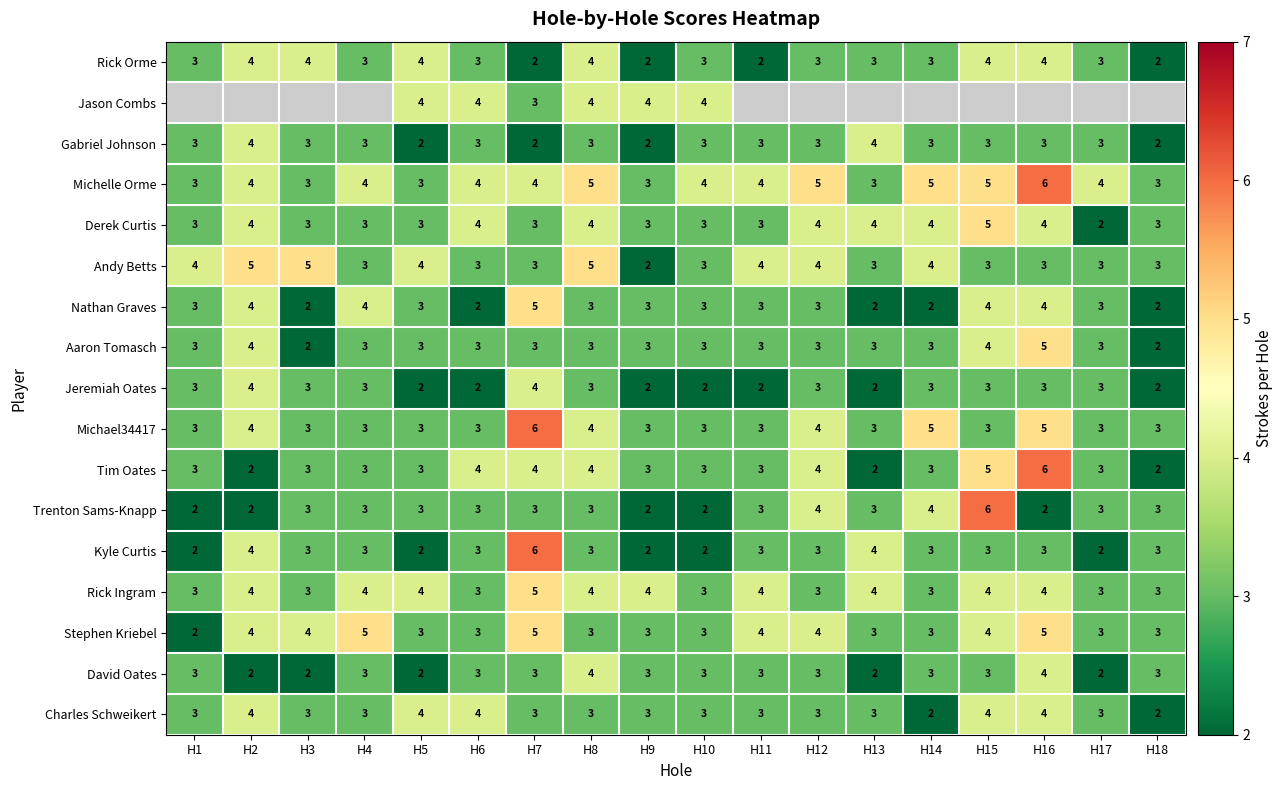

Count the Charles Schweikert values in the range 3 to 4.

16